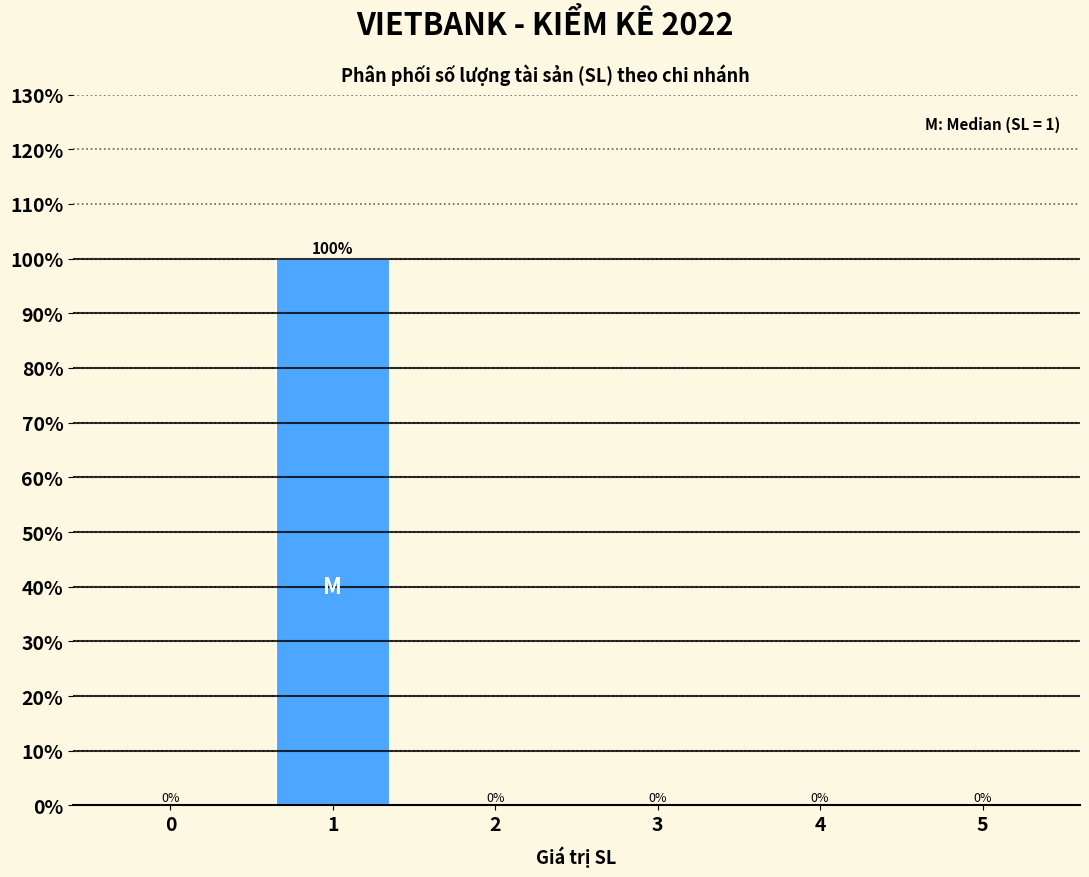

Reading left to right, list all the values displayed in this chart.

0=0	1=100	2=0	3=0	4=0	5=0